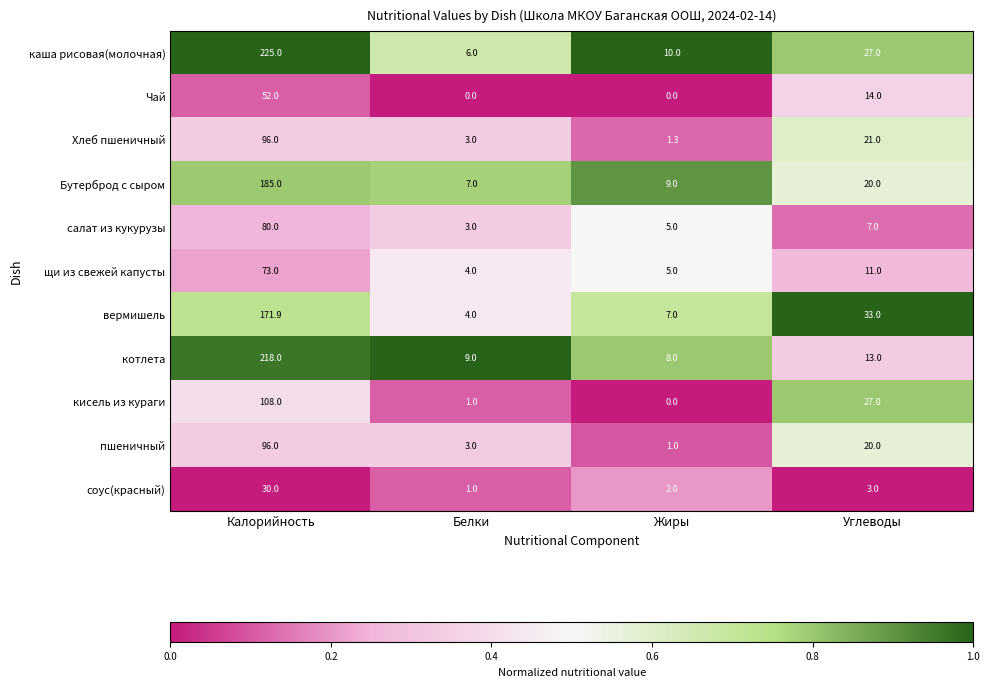

Is it true that каша рисовая(молочная) equals 18.9 at Углеводы?

False